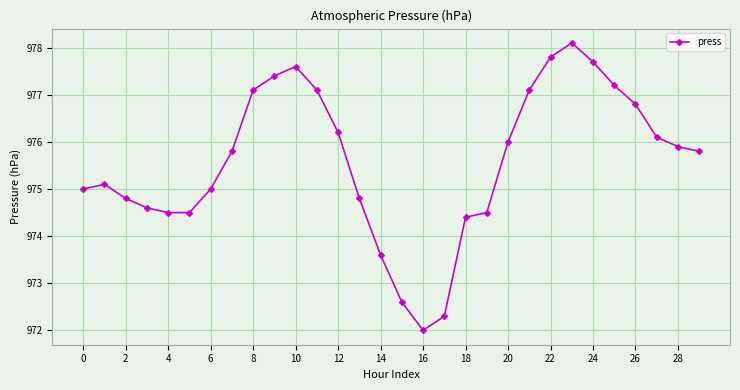

True or false: there are more than 0 points higher than both neighbors.

True